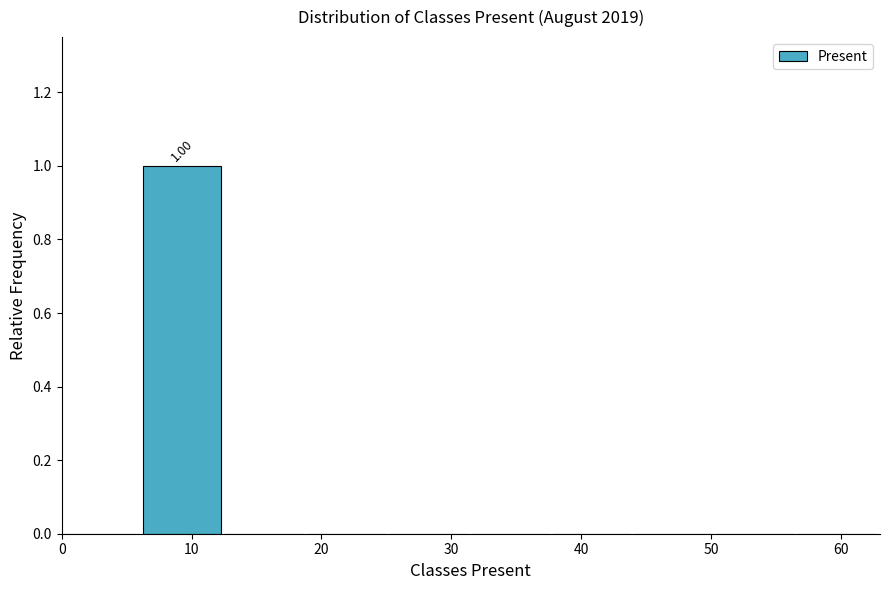

Which range on the x-axis has the tallest bar?

6.3 to 12.6